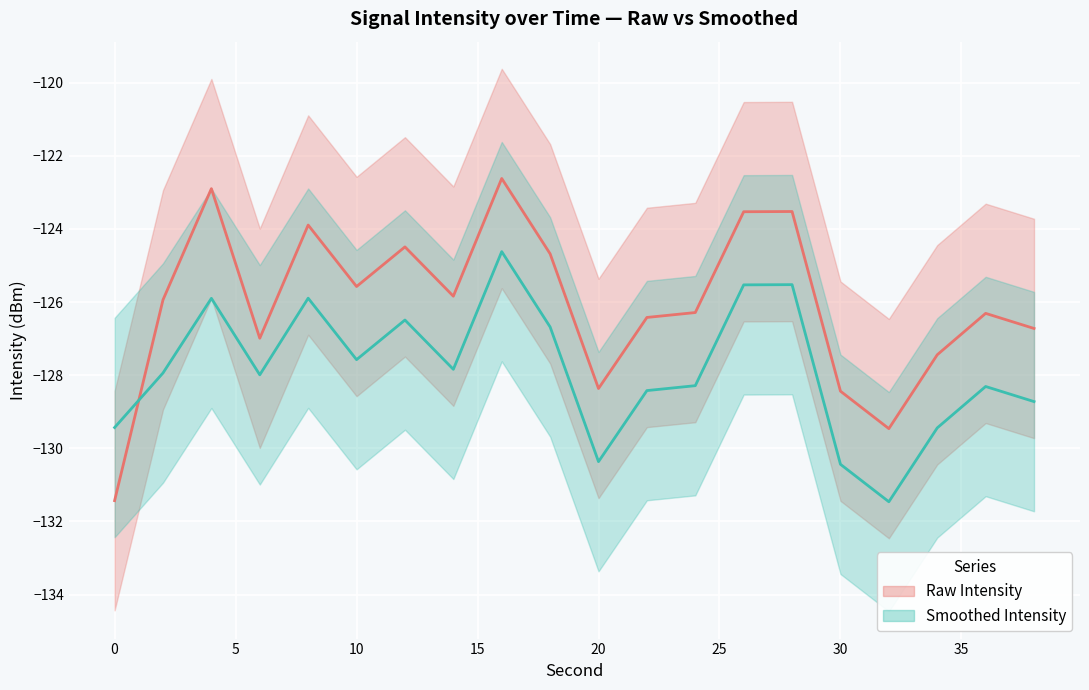

The value of Smoothed Intensity at 0 is -178.1. True or false?

False